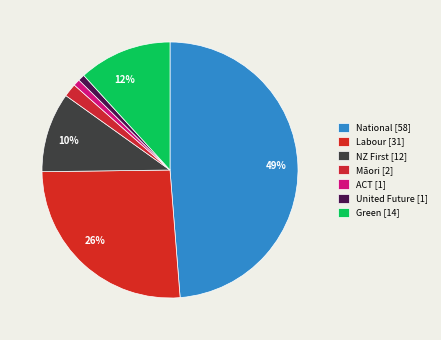

What is the largest slice in the pie chart?

National